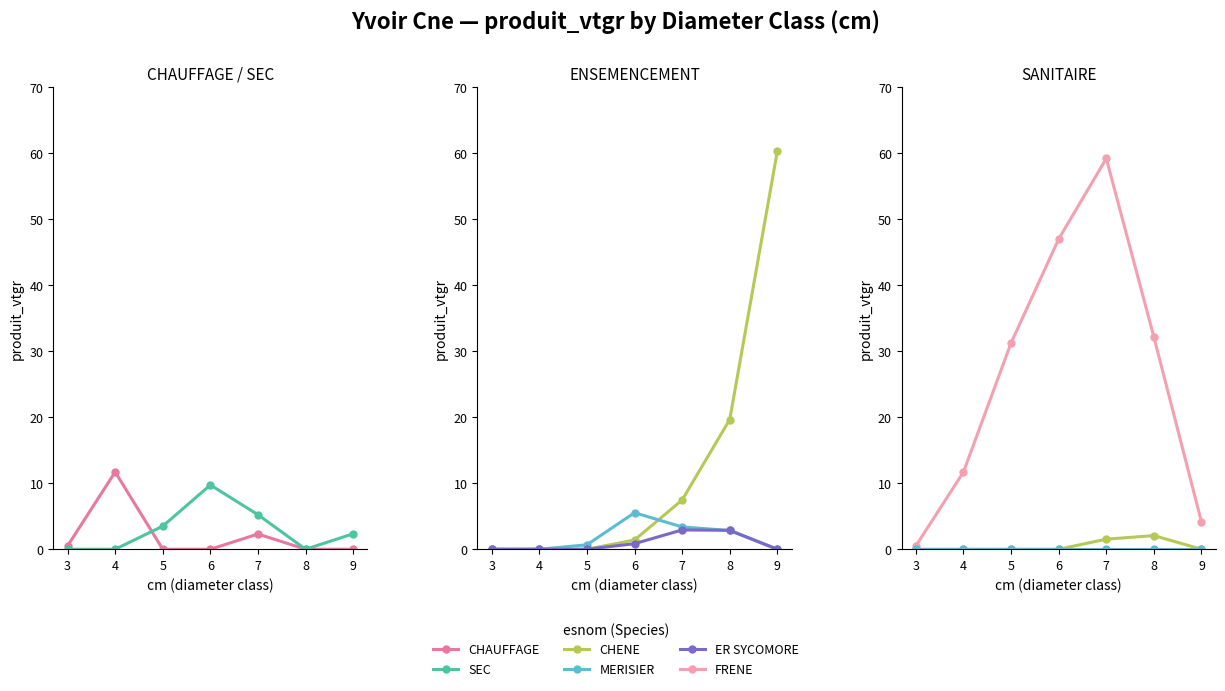

The SEC series shows 3.3 at 7. True or false?

False